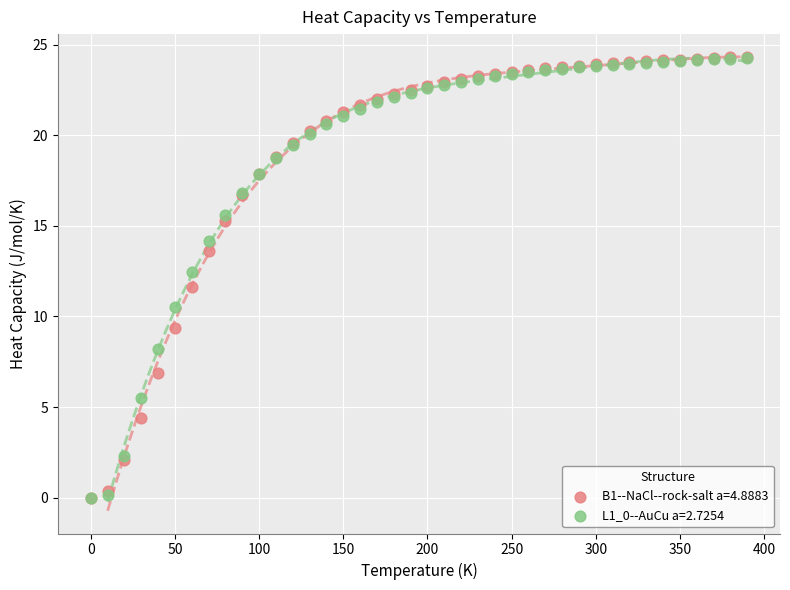

What are all the series names shown in the legend?

B1--NaCl--rock-salt a=4.8883, L1_0--AuCu a=2.7254